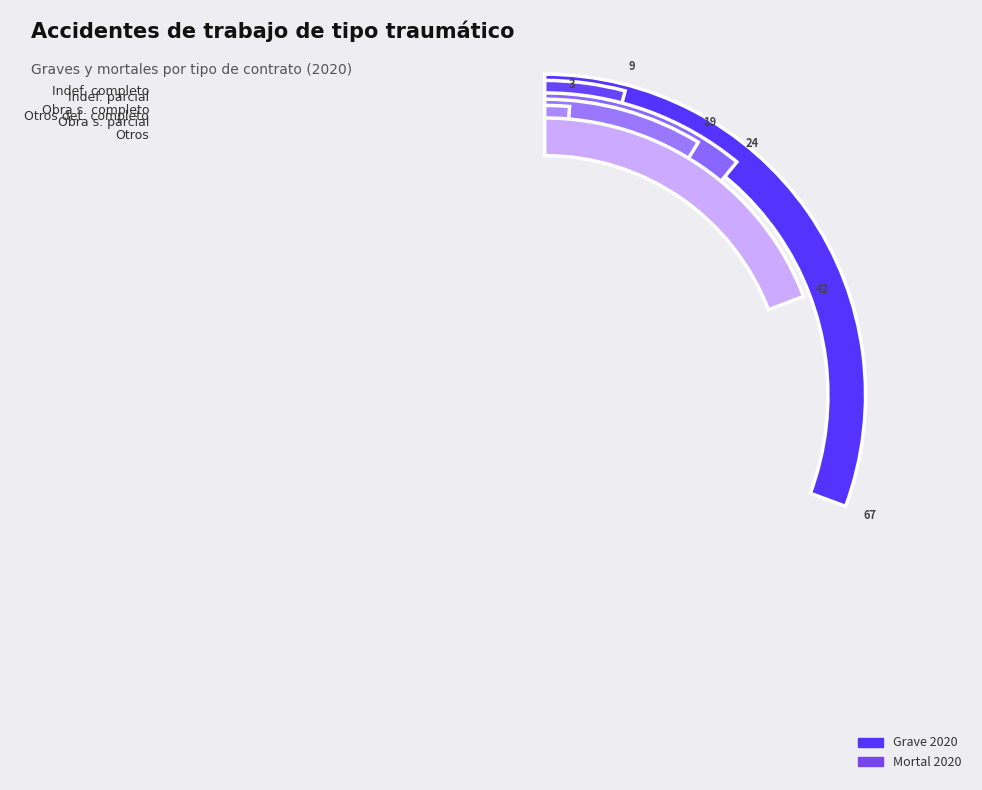

Which slice is the largest?

Indefinido a tiempo completo